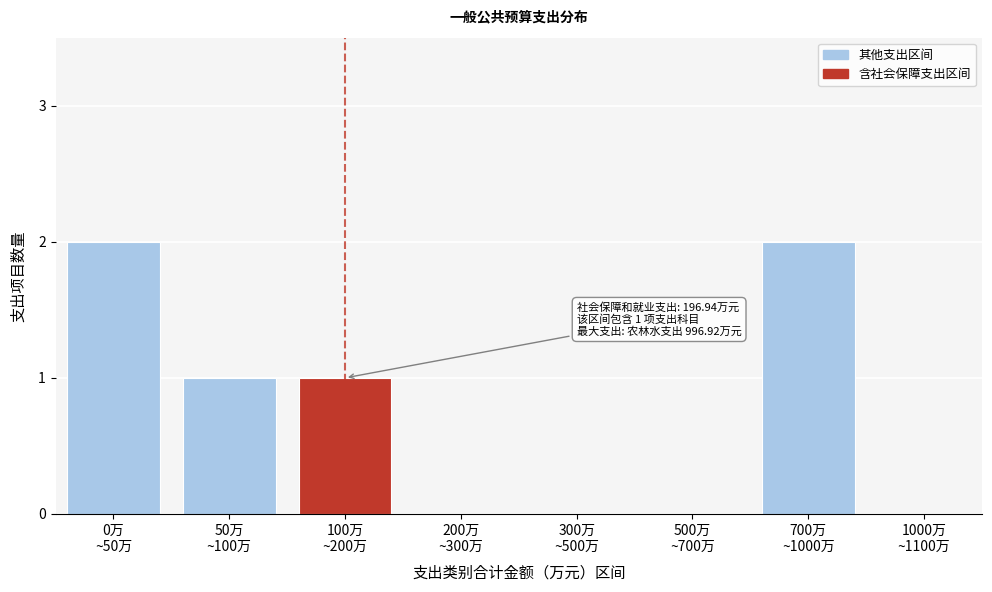

What is the sum of all values?

6